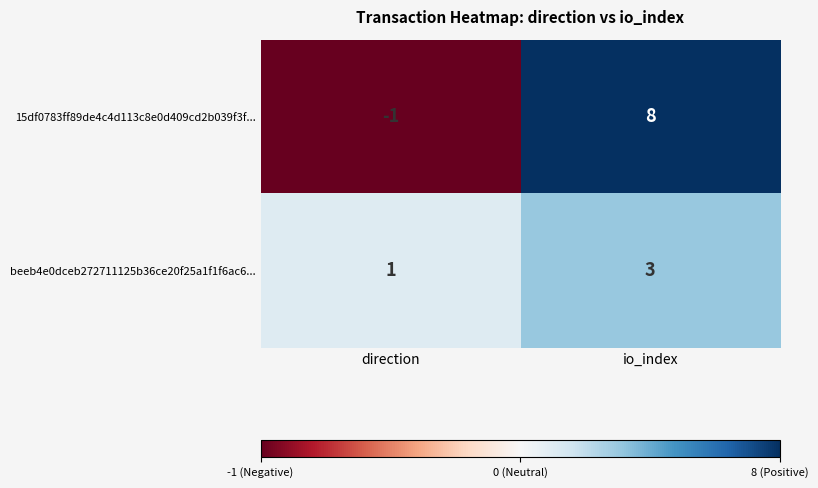

Rank the series by their maximum value, from highest to lowest.

15df0783ff89de4c4d113c8e0d409cd2b039f3f..., beeb4e0dceb272711125b36ce20f25a1f1f6ac6...